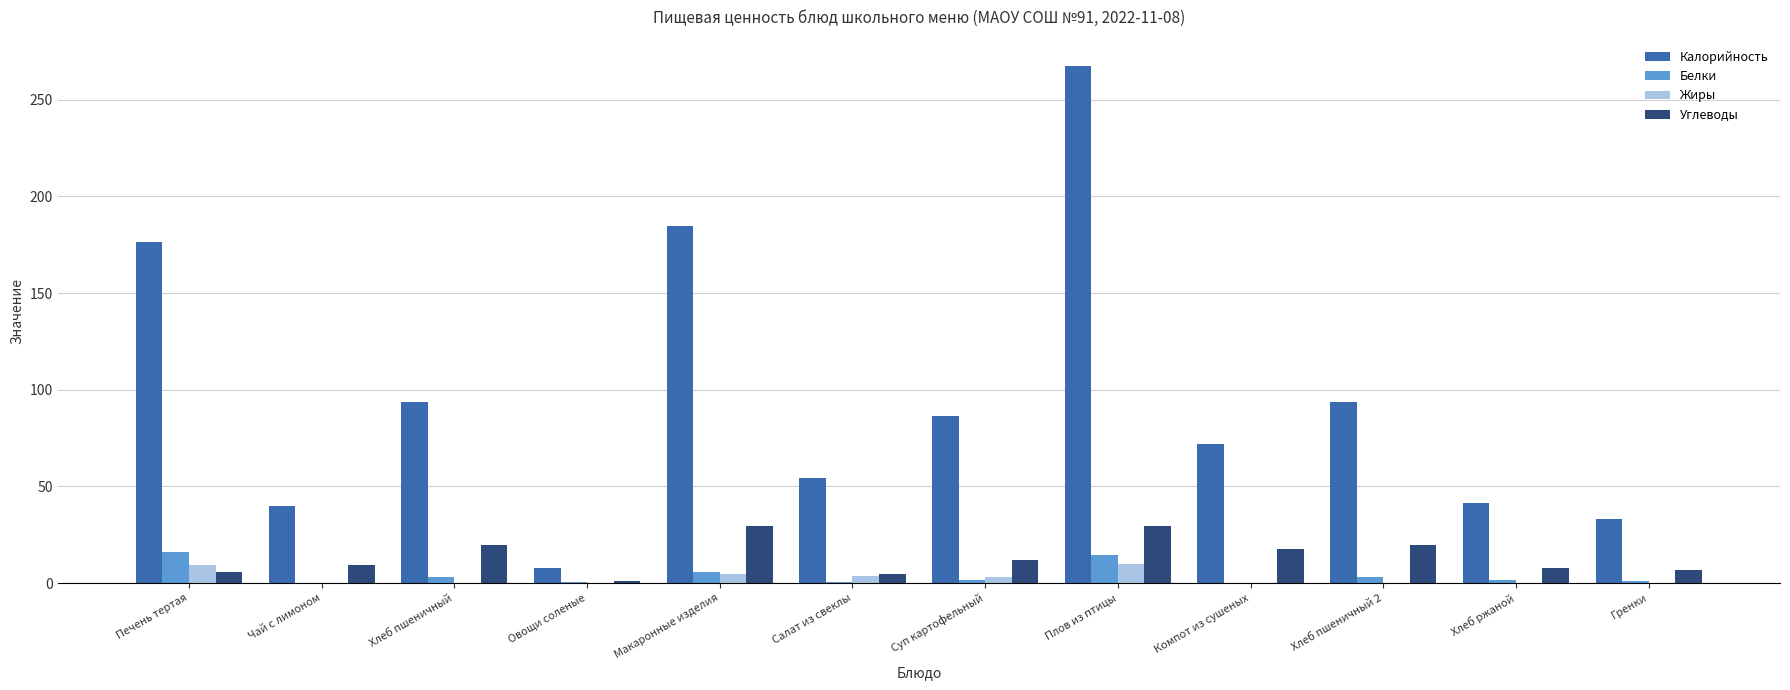

Is the value of Углеводы at Компот из сушеных greater than the value of Жиры at Салат из свеклы?

Yes